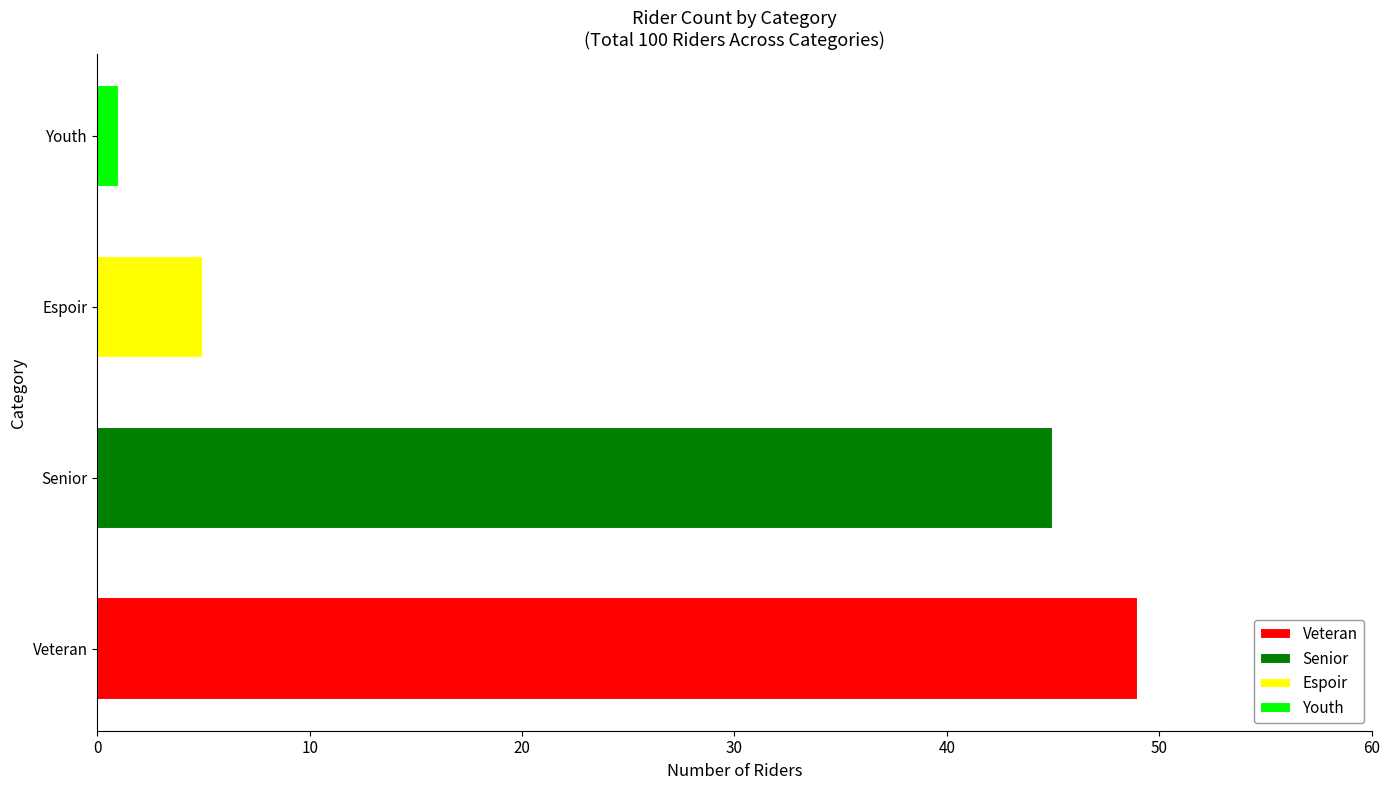

The chart shows a value of 8 at Espoir. True or false?

False